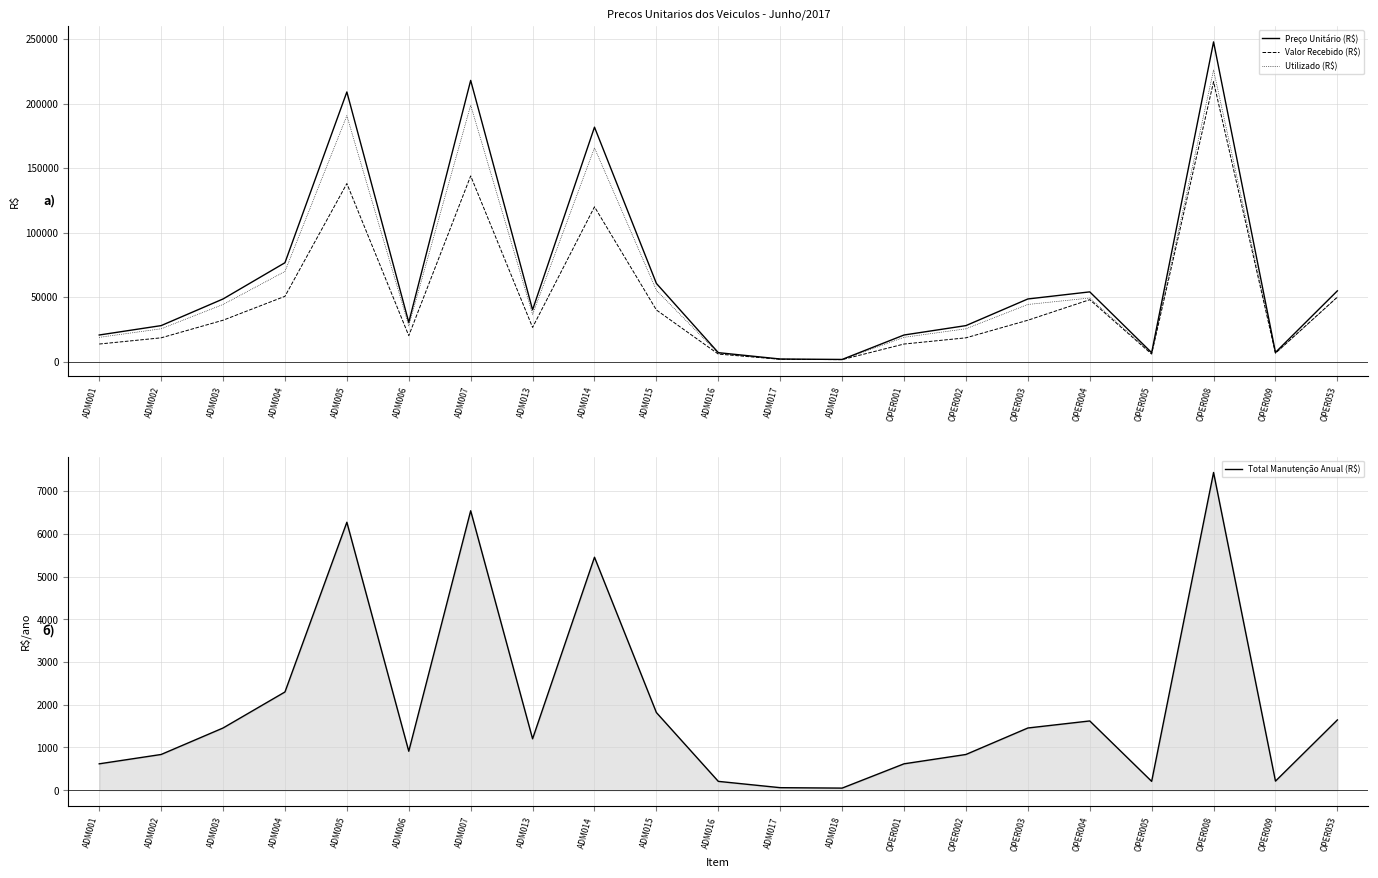

True or false: Valor Recebido (R$) and Total Manutenção Anual (R$) intersect in this chart.

False